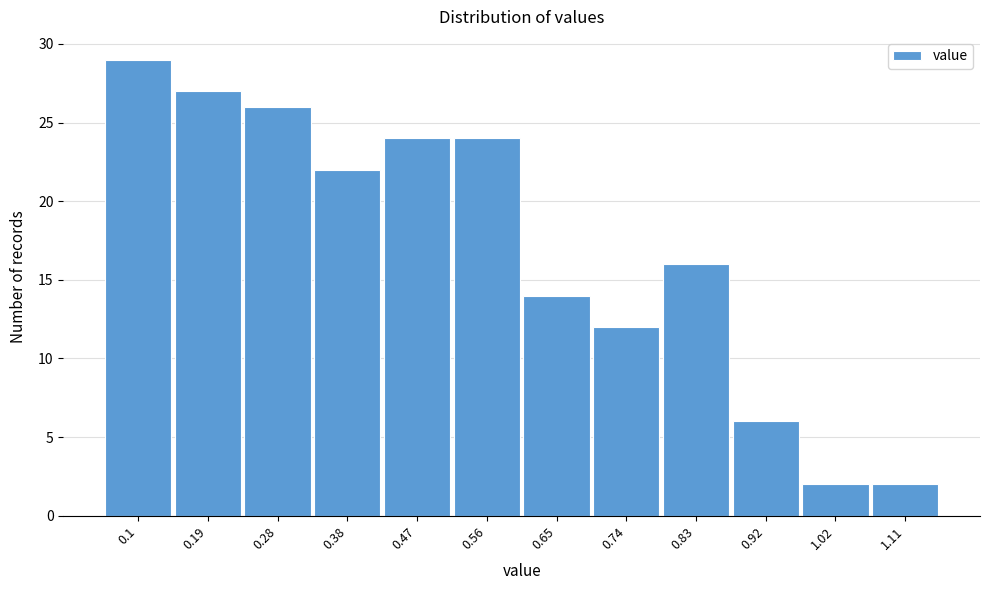

Reading right to left, list all the values displayed in this chart.

2	2	6	16	12	14	24	24	22	26	27	29